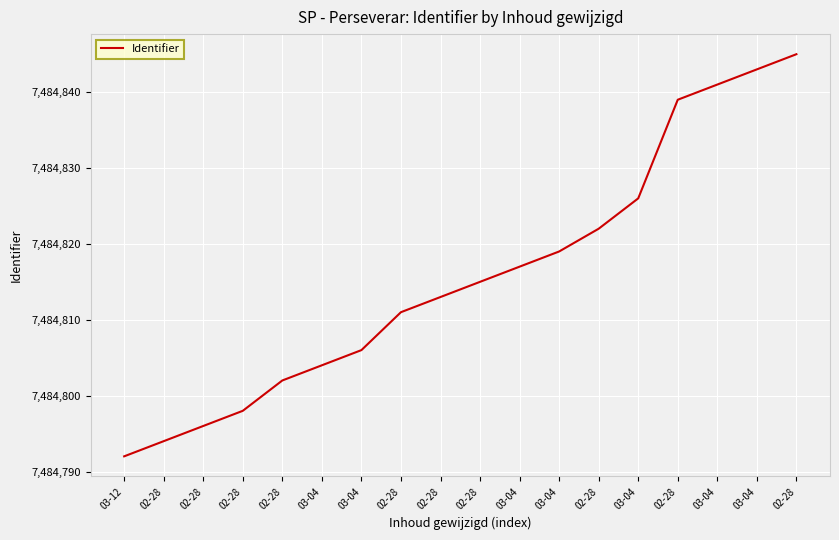

What is the sum of all values?

134726683